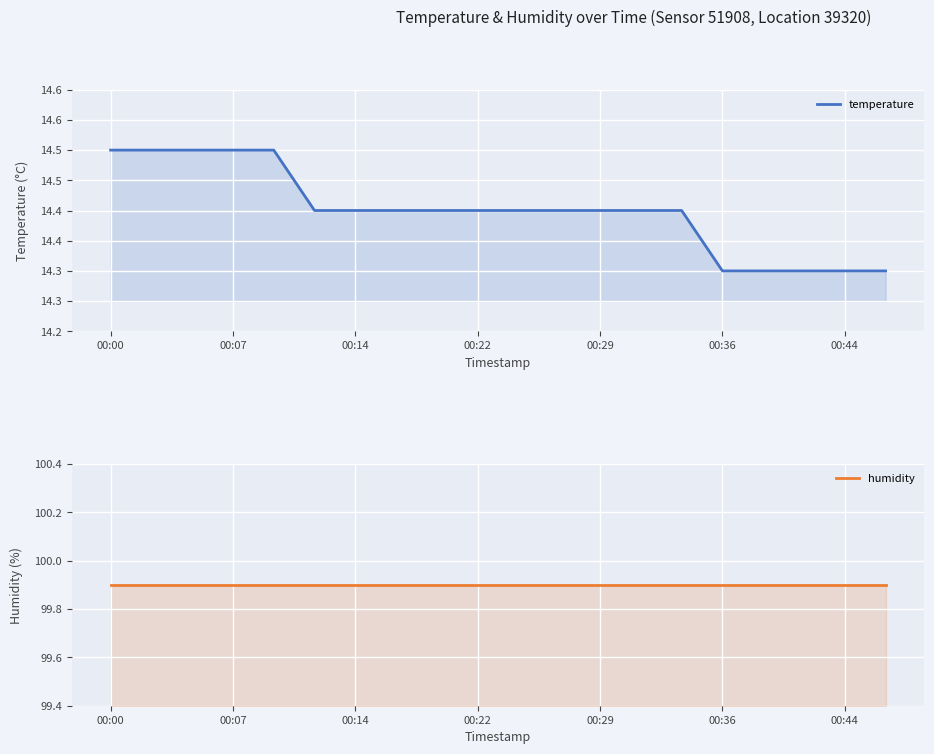

At which label does humidity reach its peak?

00:00